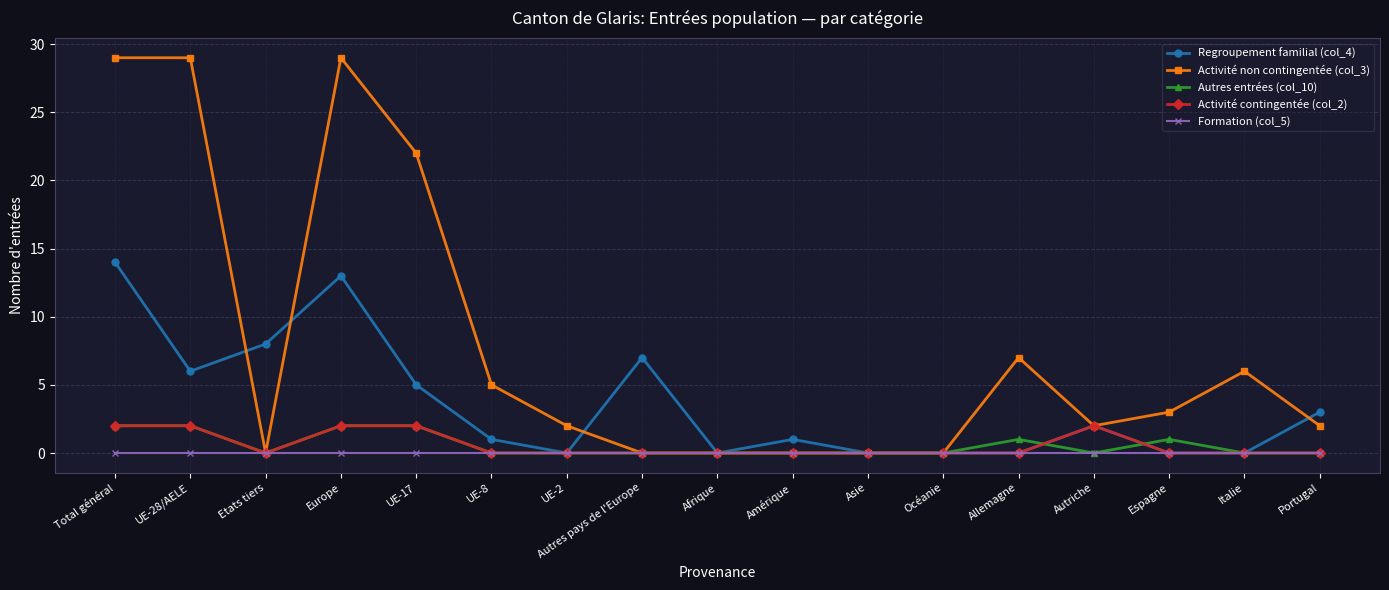

The value of Activité contingentée (col_2) at Afrique is 1. True or false?

False